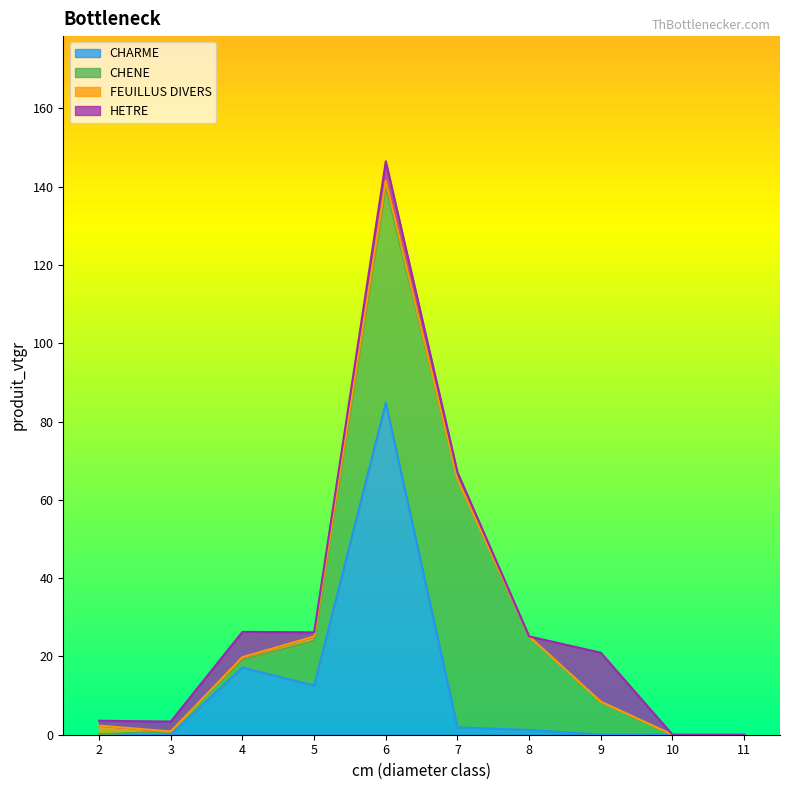

Is it true that CHARME equals 54.8 at 3?

False